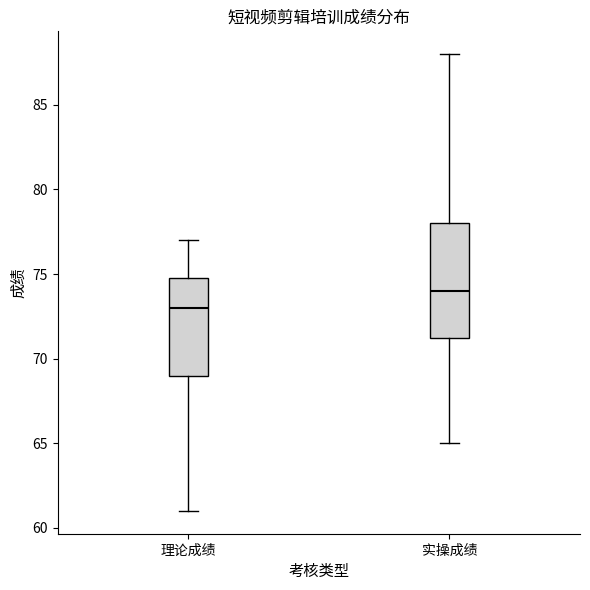

Reading left to right, transcribe this box plot: for each box, give where its median line is, the range the box spans, and where its two whiskers end, as read against the y-axis. The values are not printed on the chart, so give them approximately, as read against the axis.

理论成绩: median 73.0, box 69.0 to 75.0, whiskers 61.0 to 77.0
实操成绩: median 74.0, box 71.5 to 78.0, whiskers 65.0 to 88.0